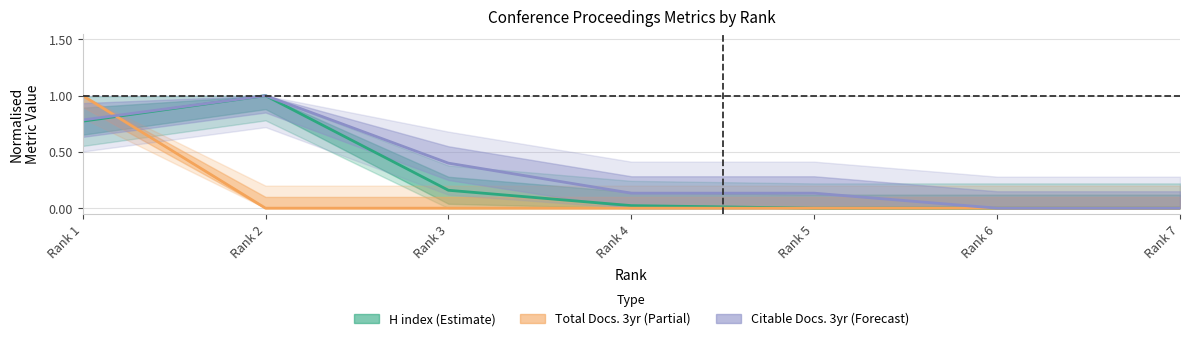

Where do Total Docs. (3years) and Citable Docs. (3years) first cross each other?

Rank 1 and Rank 2